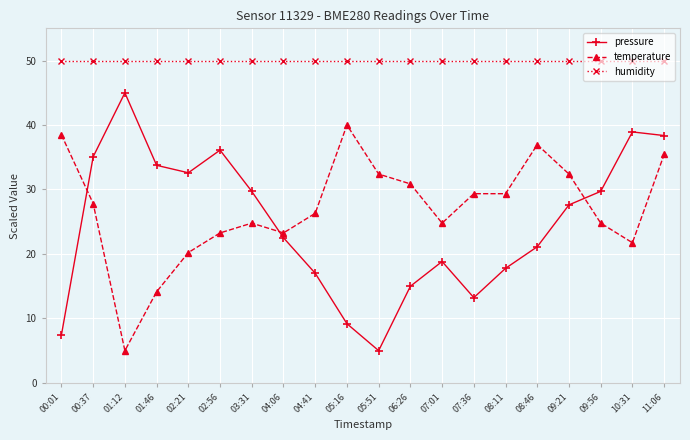

In pressure, how many points are lower than both neighbors (excluding endpoints)?

3